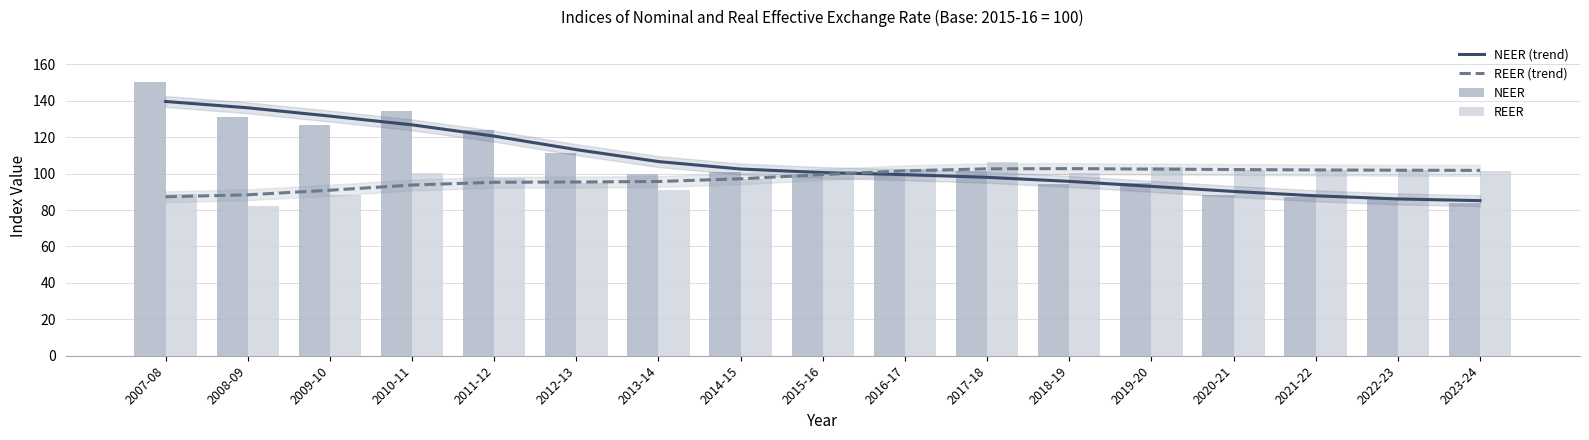

True or false: REER has a value of 97.8 at 2011-12.

True